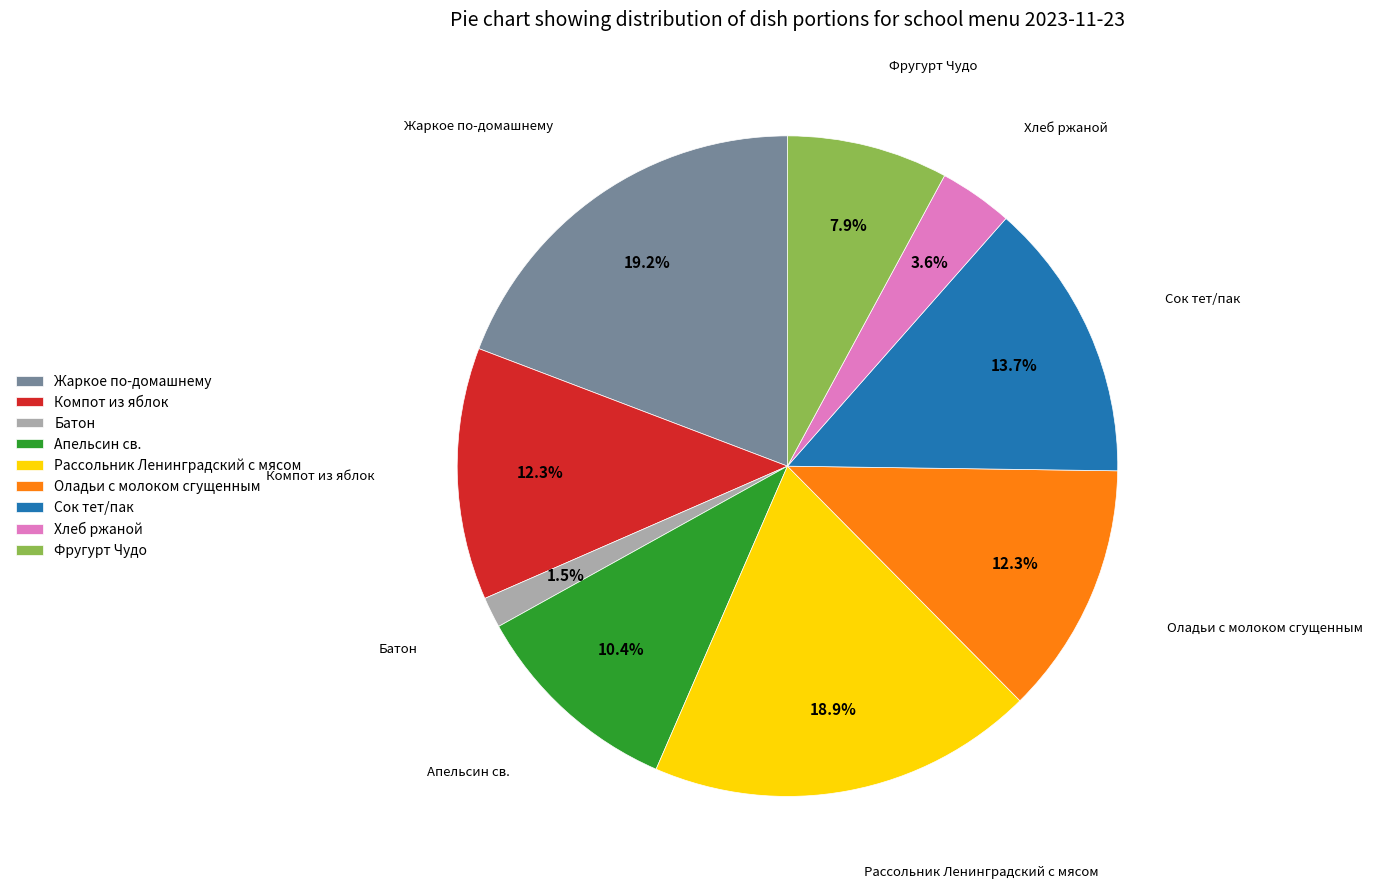

Is it true that Рассольник Ленинградский с мясом is 19% of the pie?

True